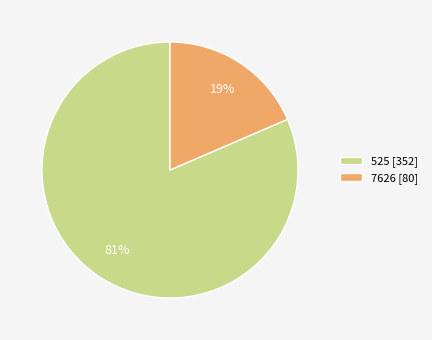

Which category has the biggest portion of the pie?

525